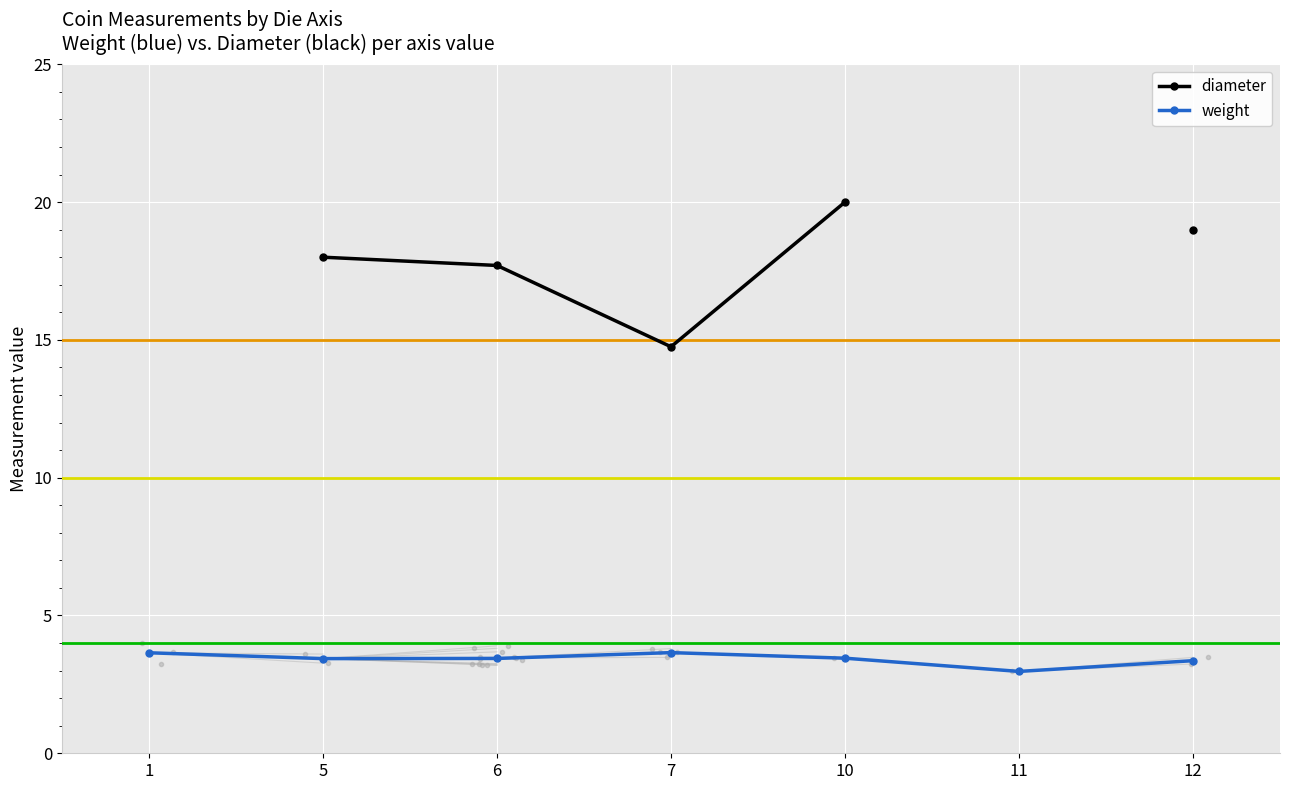

List the labels in order of weight value, largest first.

7, 1, 10, 6, 5, 12, 11